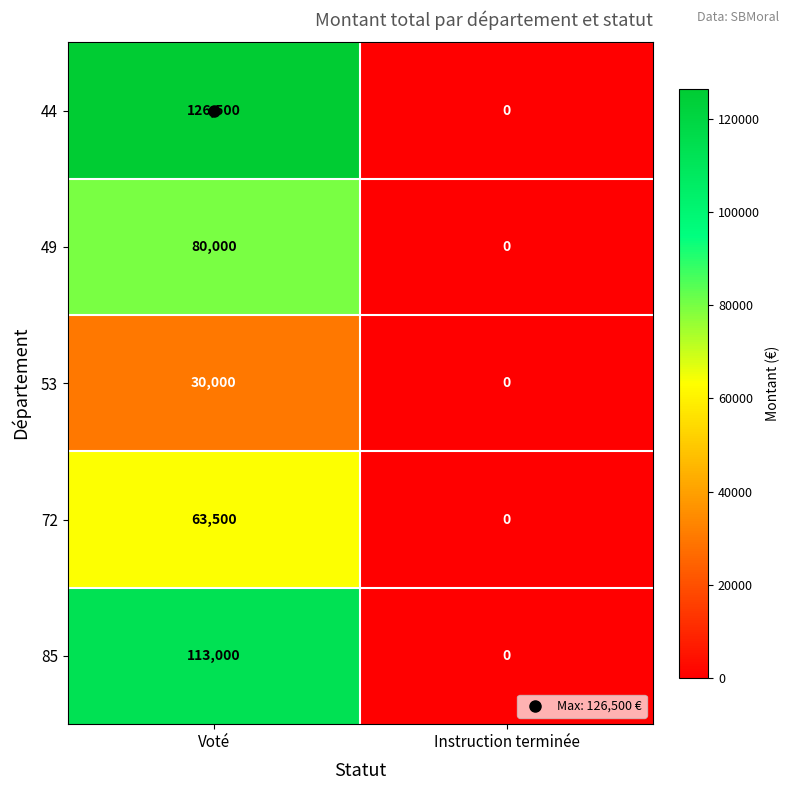

Which series has the largest total across all categories?

44